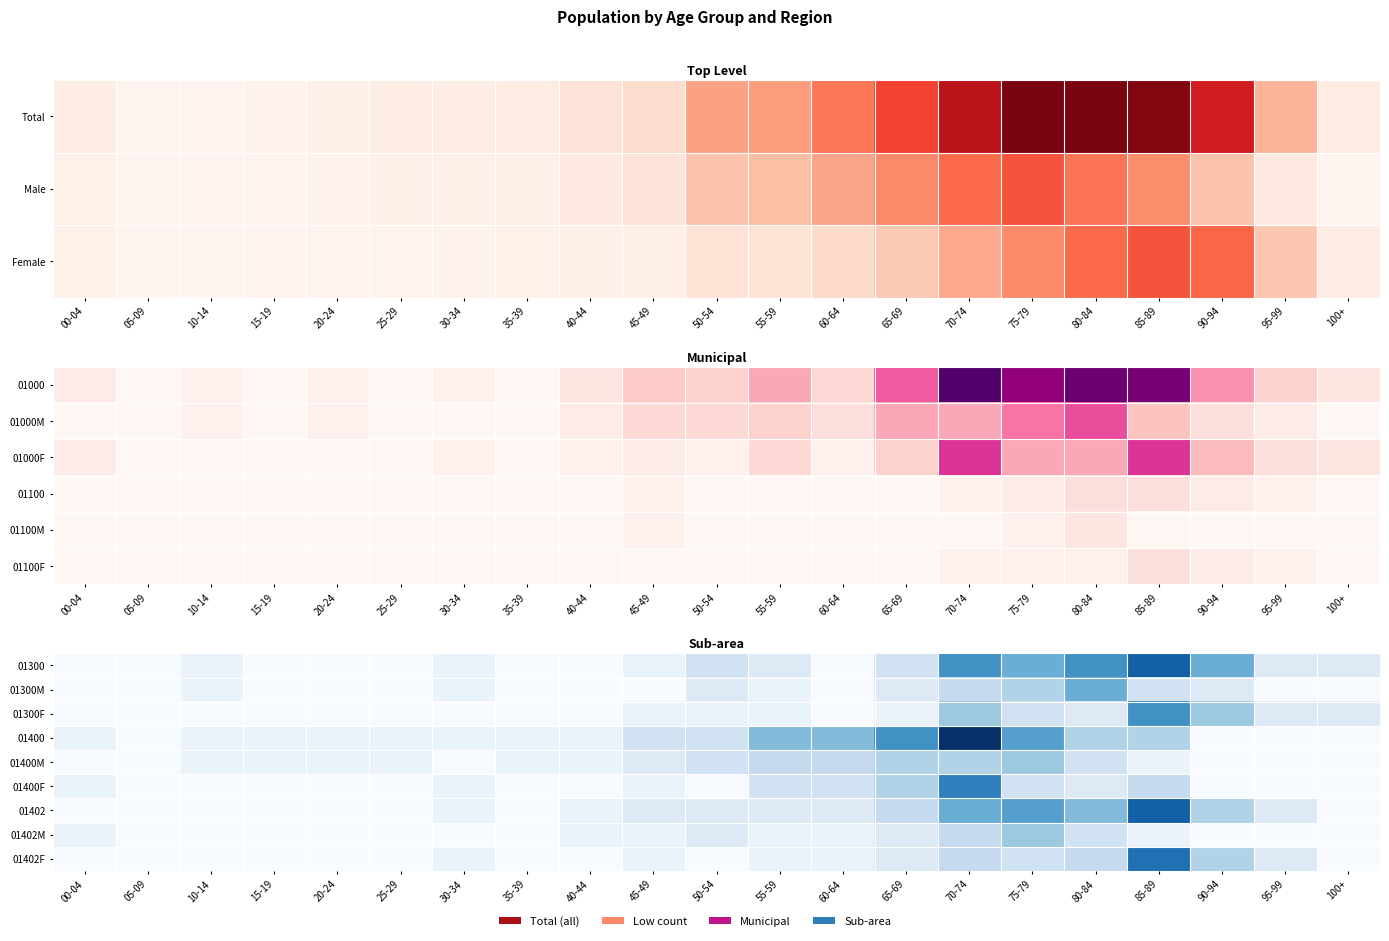

What is the spread (max minus min) of values at 55-59?

6